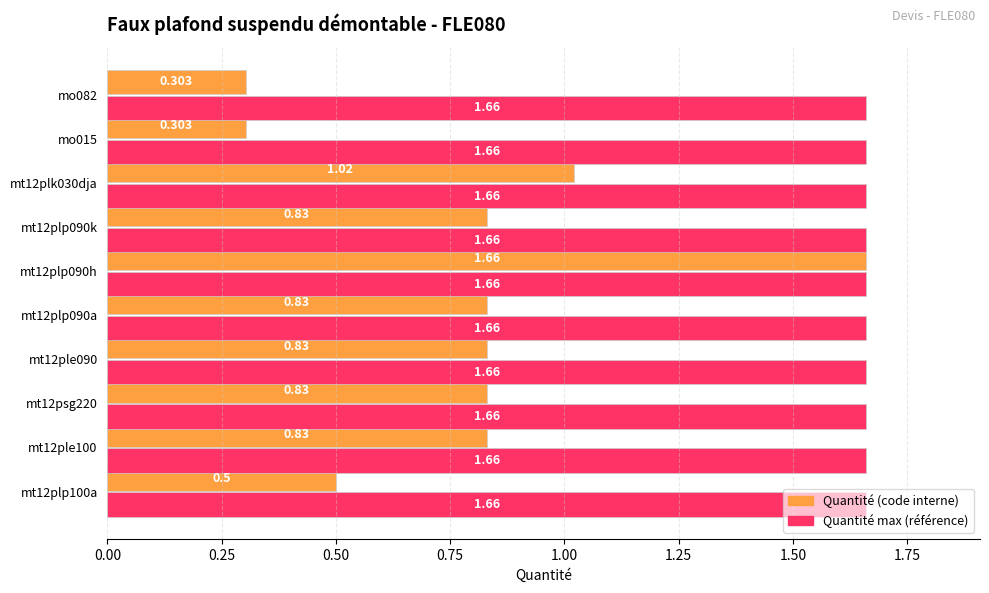

Which series has the largest total across all categories?

Quantité max (référence)